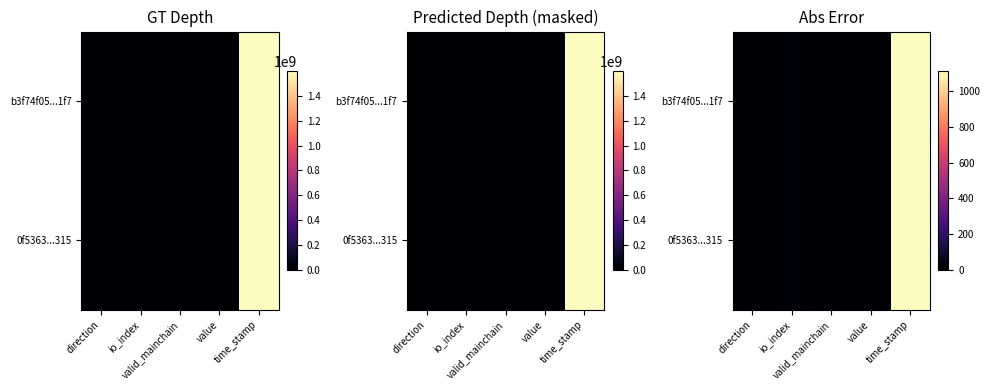

Rank the series by their maximum value, from lowest to highest.

b3f74f05...1f7, 0f5363...315